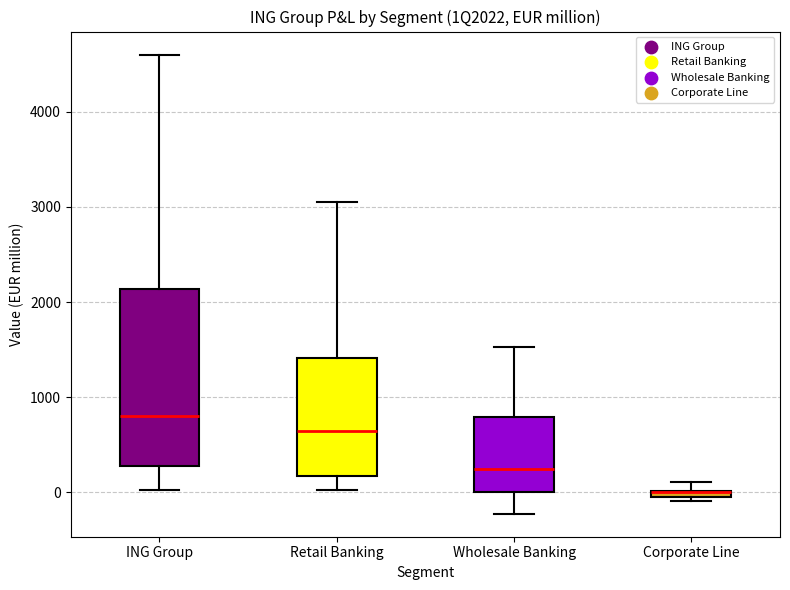

Where does the upper whisker of the box for ING Group end on the y-axis? The values are not printed on the chart, so give them approximately, as read against the axis.

4600